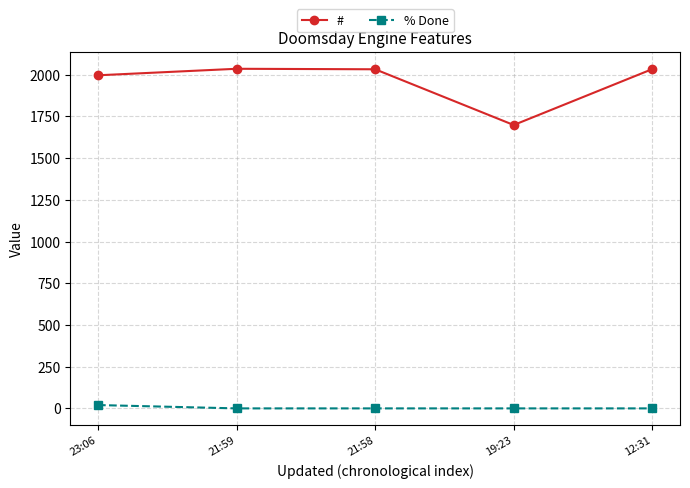

What is the sum of all % Done values?

20